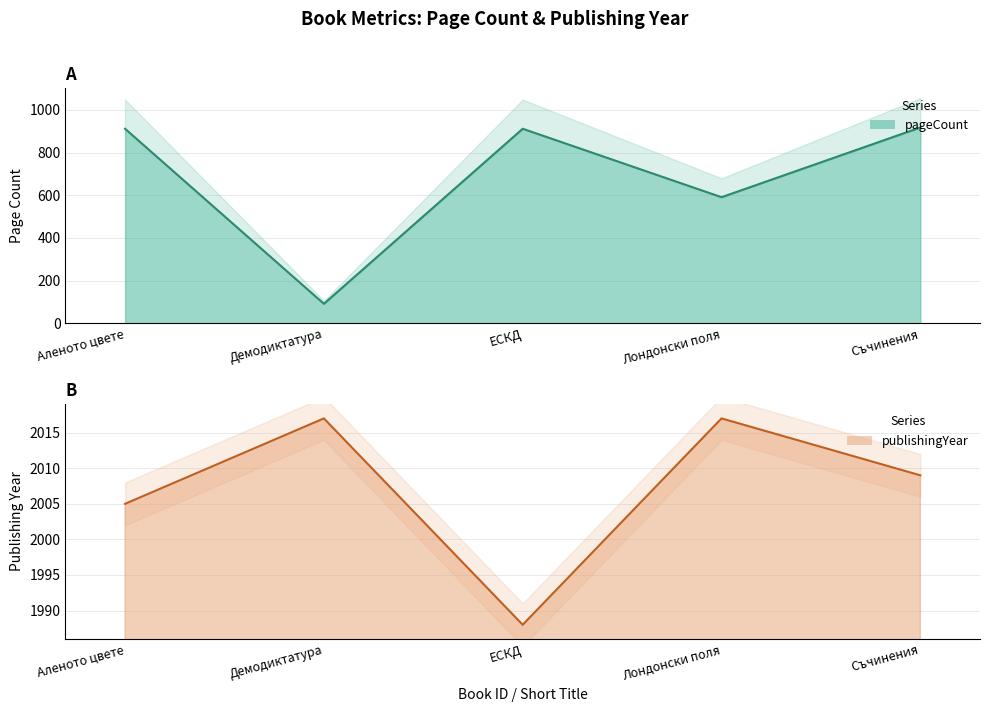

Count the number of data series in this chart.

2